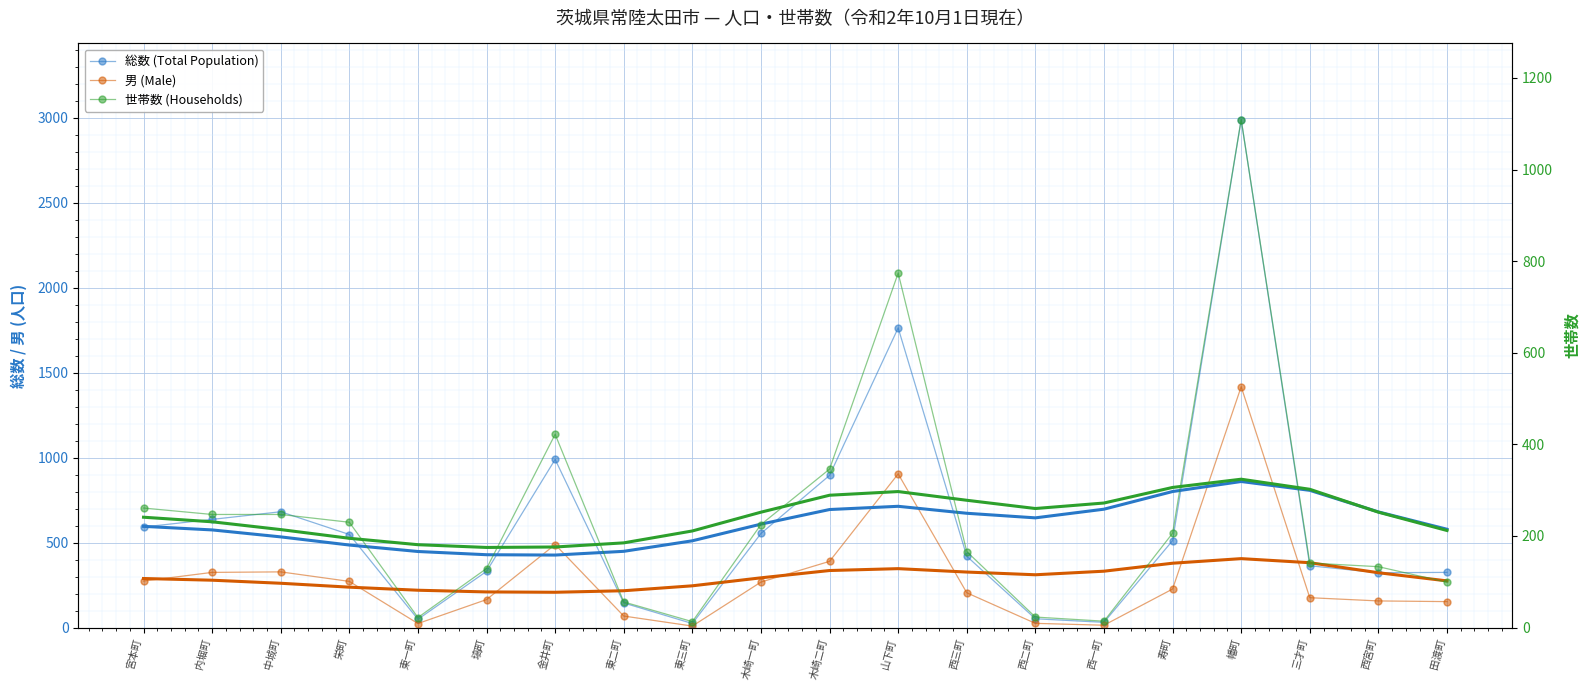

At which label does 男 (Male) reach its peak?

幡町